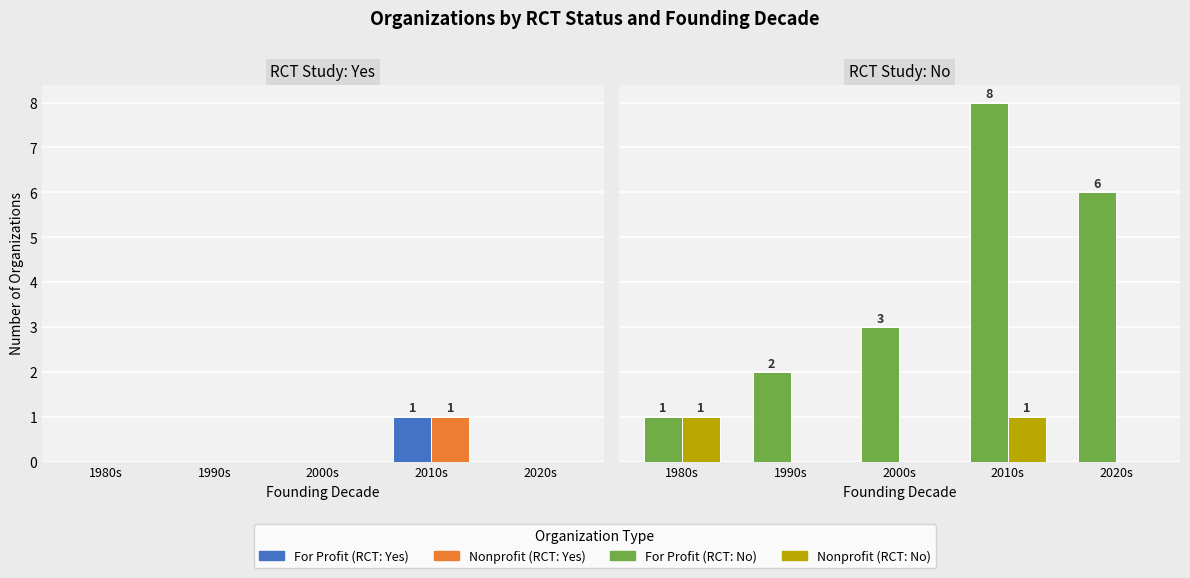

The Nonprofit series shows 1 at 1980s. True or false?

True